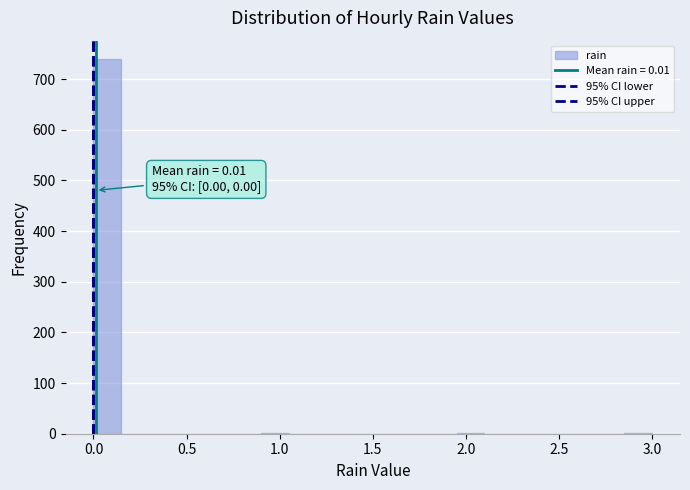

Read against the x-axis, roughly where is the centre of the tallest bar?

0.10